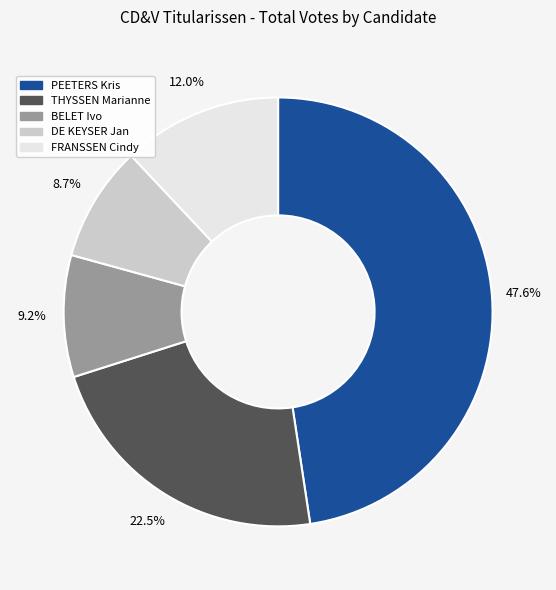

Count the number of slices in the pie.

5